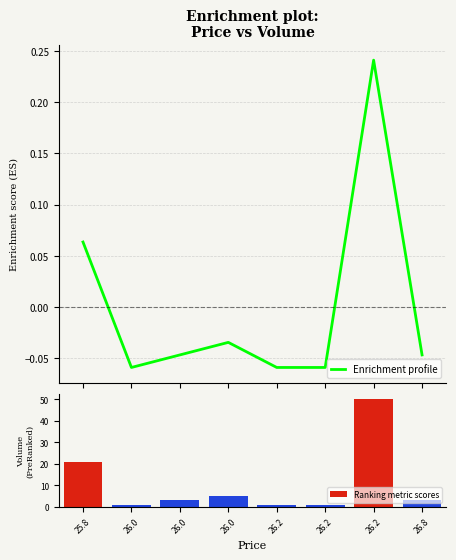

What is the label of the 1st bar from the left?

25.8